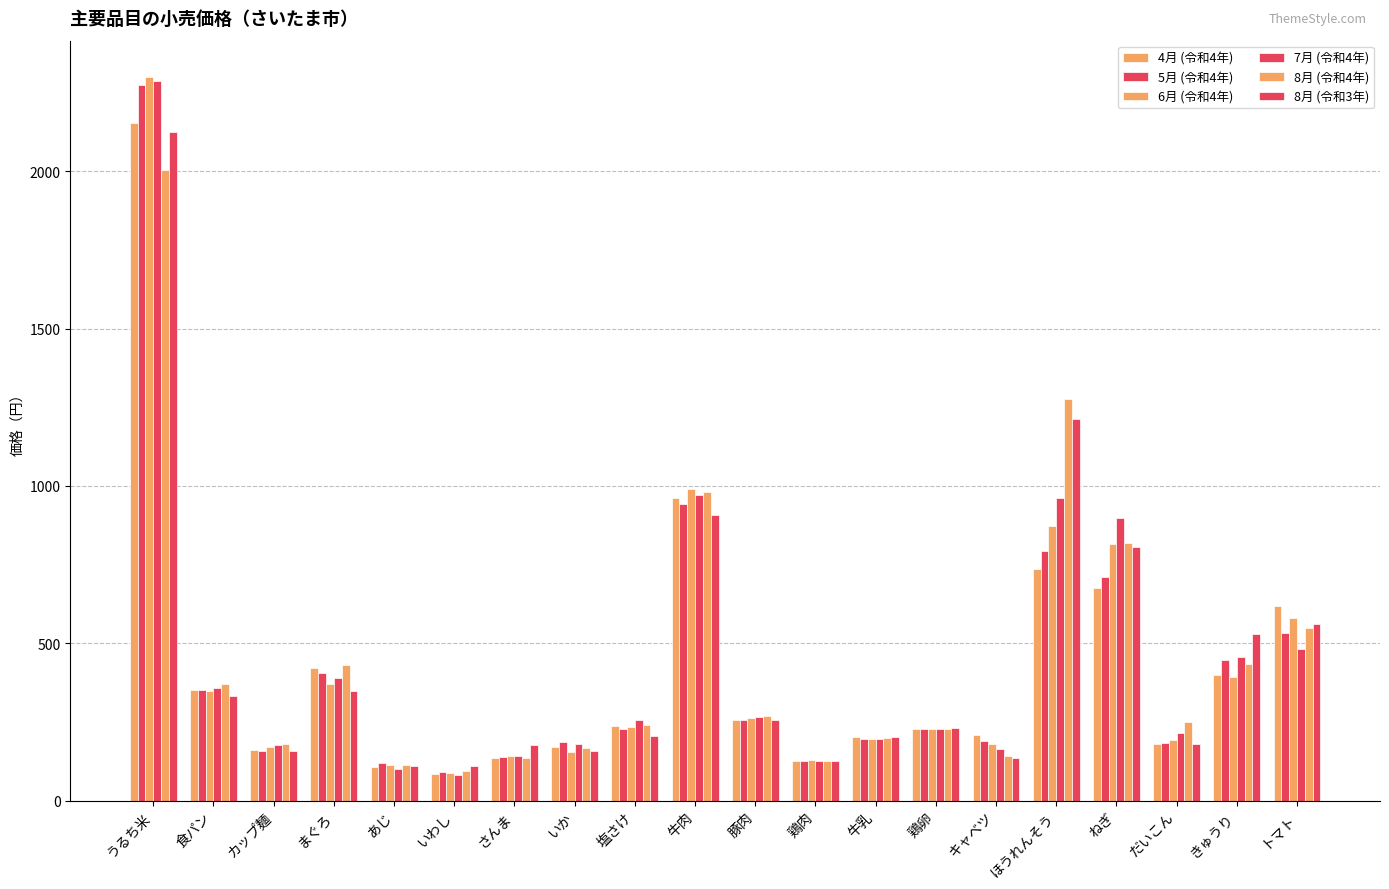

Are the bars horizontal?

No